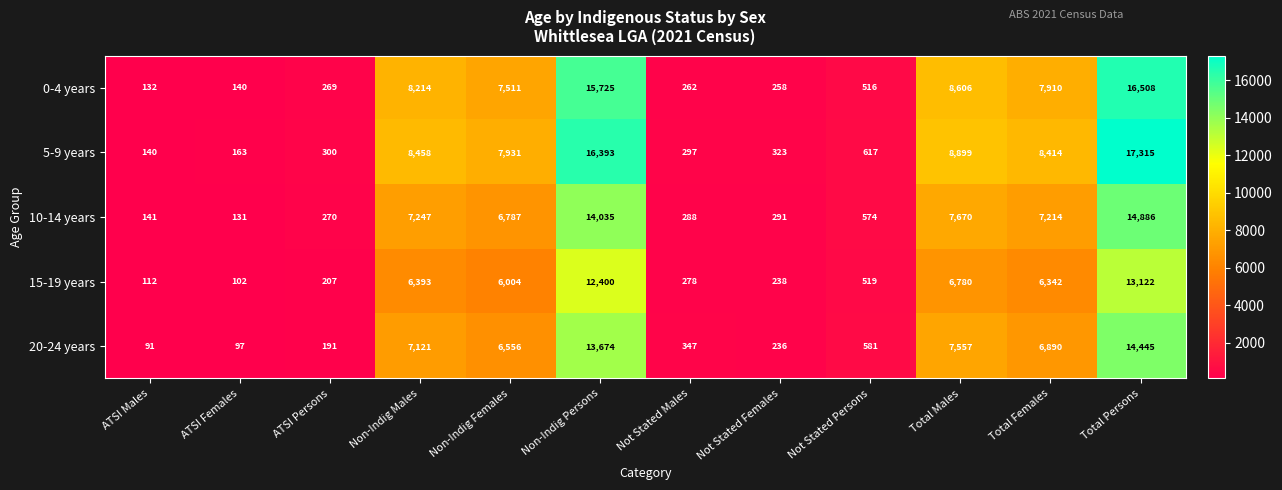

Where does the 0-4 years series first go above 7511?

Non-Indig Males